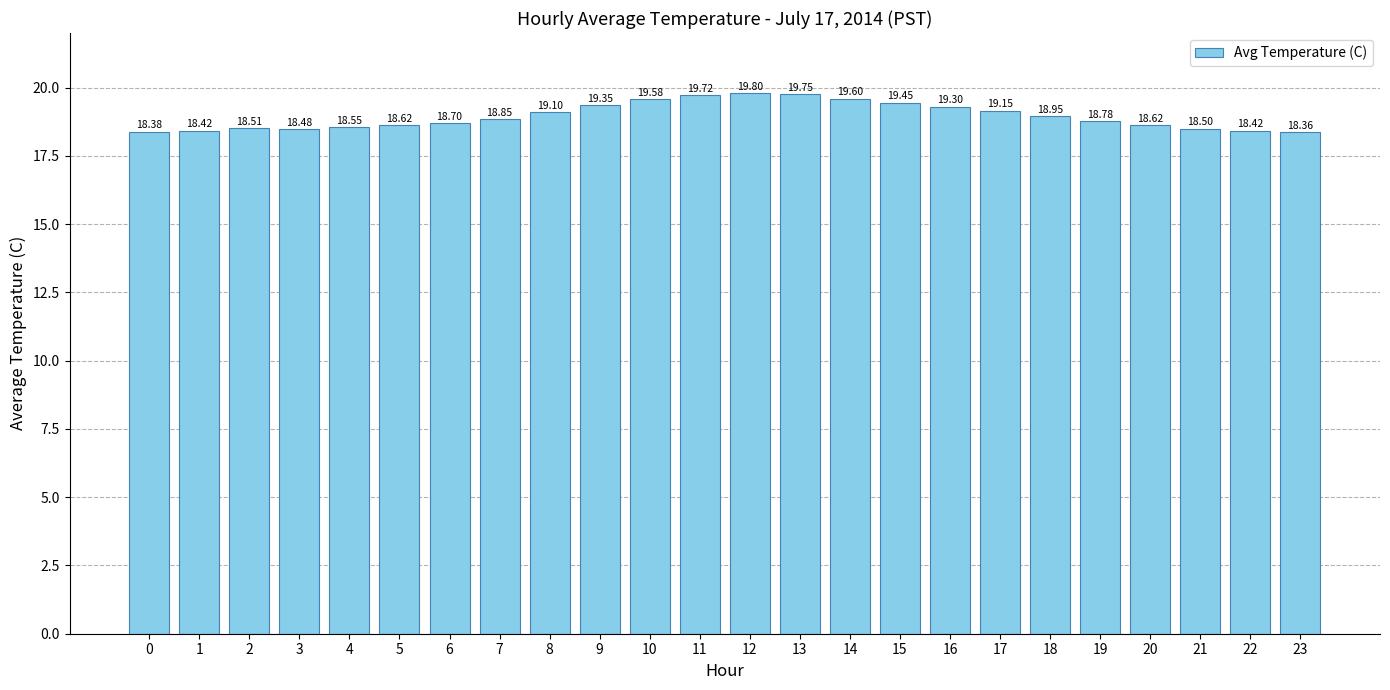

Are the bars grouped side by side (vs. stacked)?

No